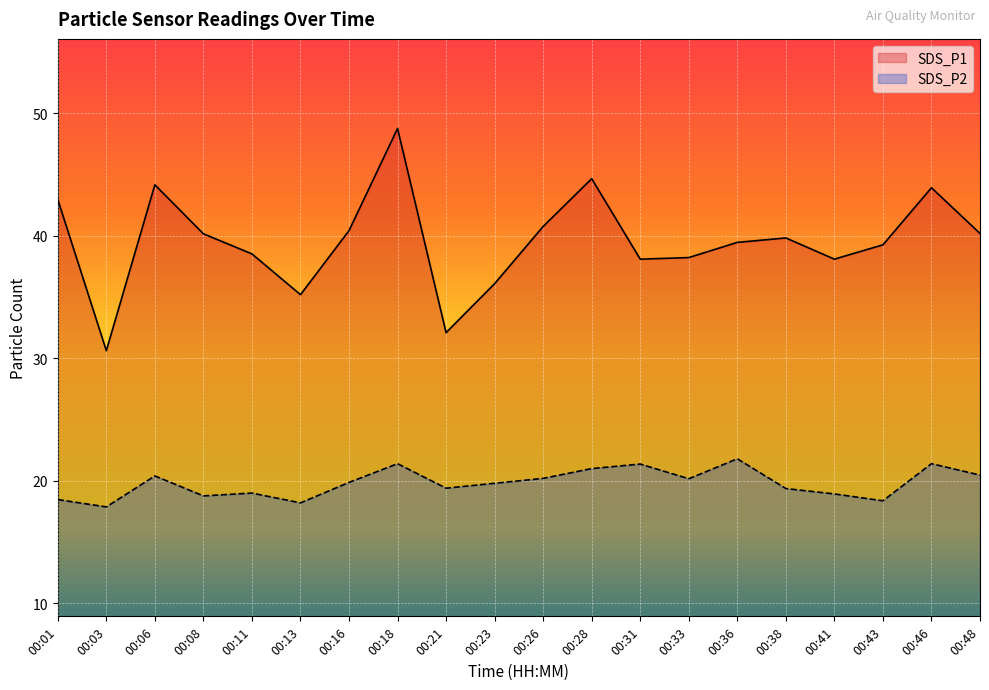

True or false: SDS_P2 and SDS_P1 intersect in this chart.

False